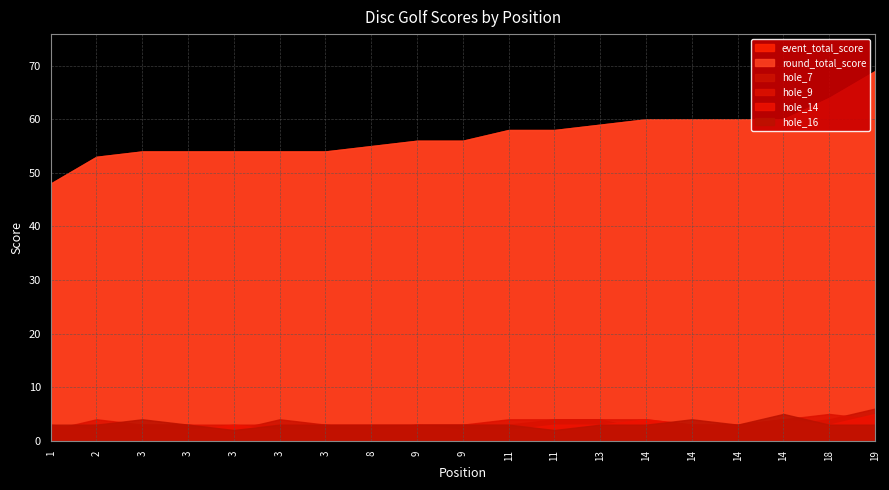

Count the number of data series in this chart.

6